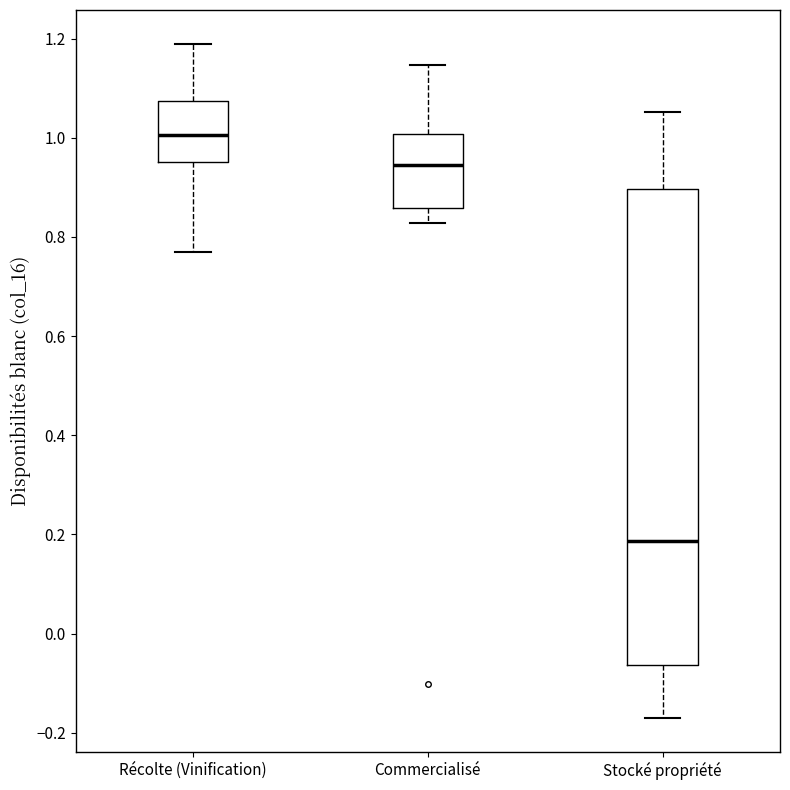

Reading left to right, read every box against the y-axis: the position of its median line, the range the box covers, and the ends of its whiskers. The values are not printed on the chart, so give them approximately, as read against the axis.

Récolte (Vinification): median 1.00, box 0.96 to 1.08, whiskers 0.78 to 1.18
Commercialisé: median 0.94, box 0.86 to 1.00, whiskers 0.82 to 1.14
Stocké propriété: median 0.18, box -0.06 to 0.90, whiskers -0.18 to 1.06